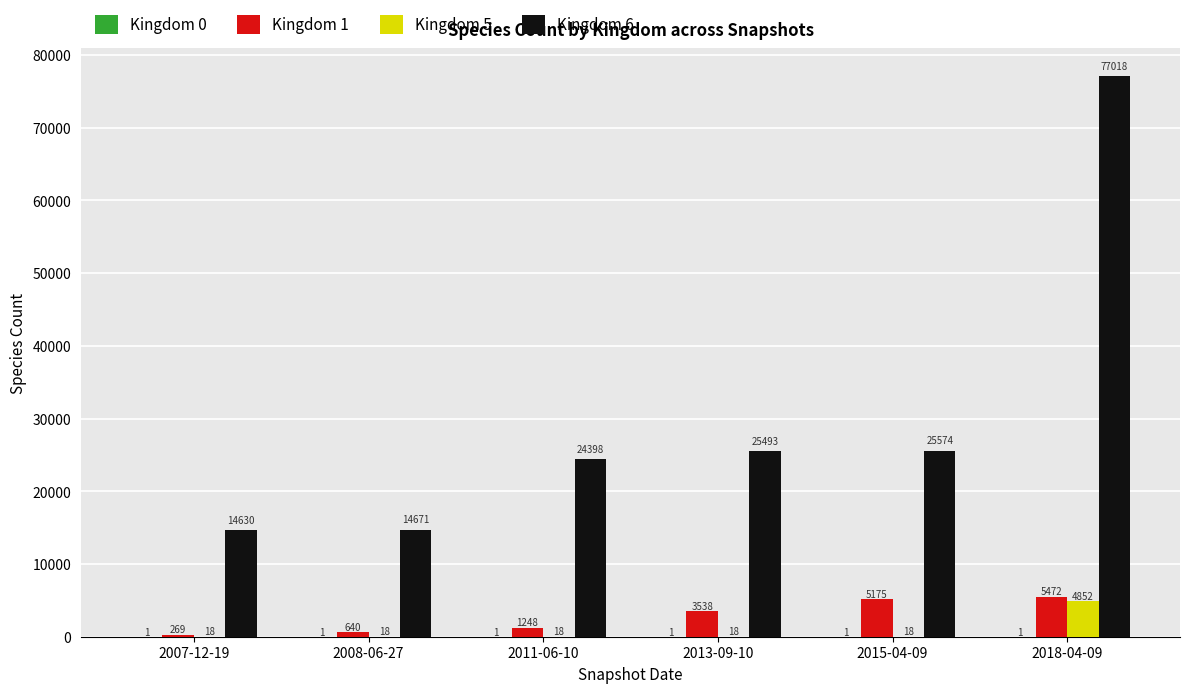

Is it true that Kingdom 5 equals 18 at 2015-04-09?

True